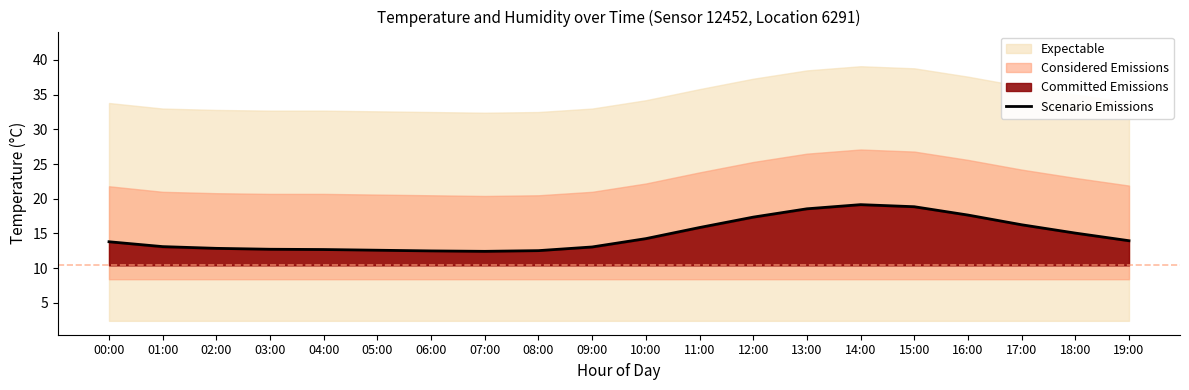

How many lines are shown in the chart?

1